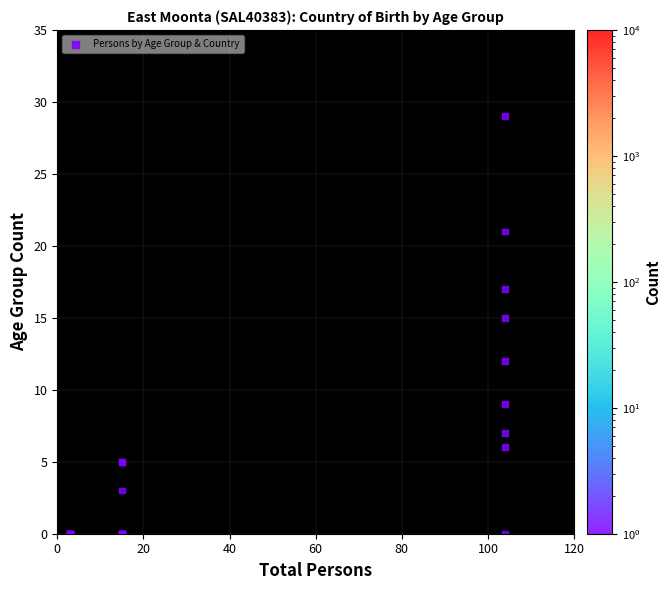

What Y value in the scatter plot is closest to 14?

15